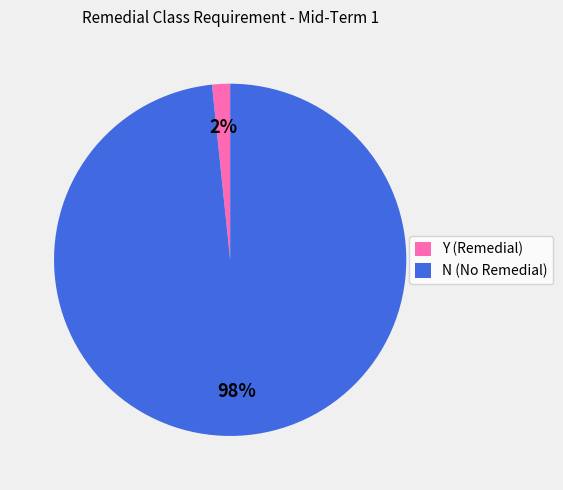

To the nearest percent, what percentage of the pie is N (No Remedial)?

98%